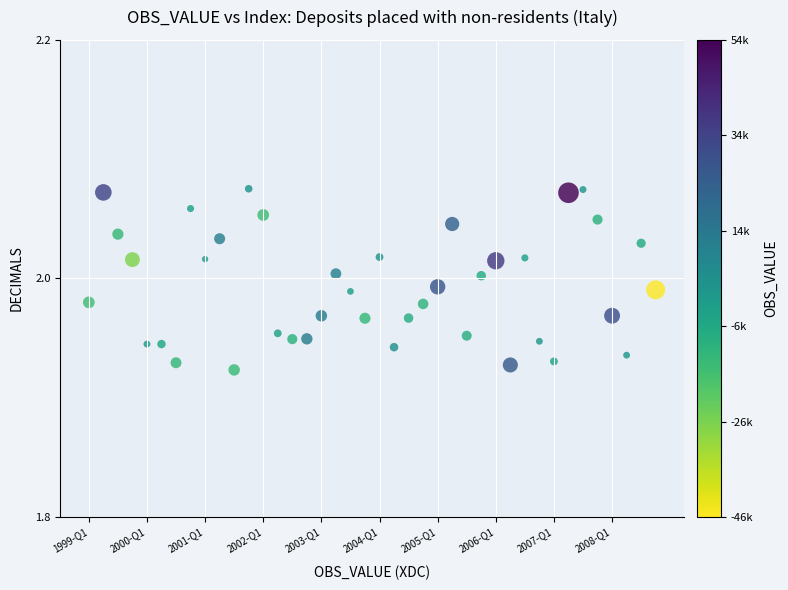

How many data points are displayed?

40